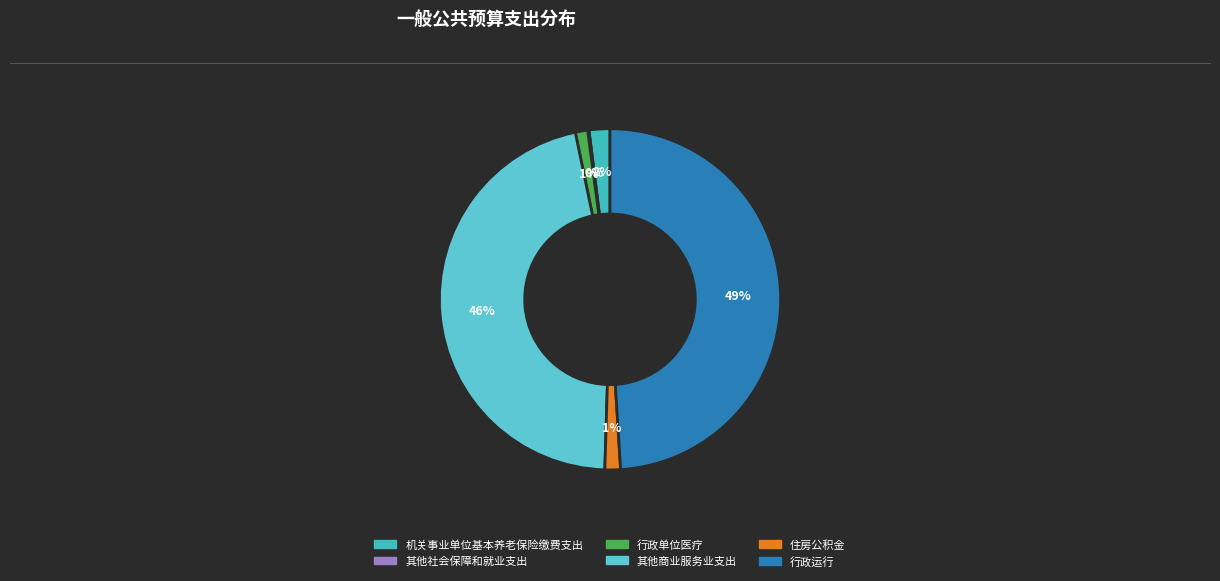

To the nearest percent, what is the average slice percentage?

17%